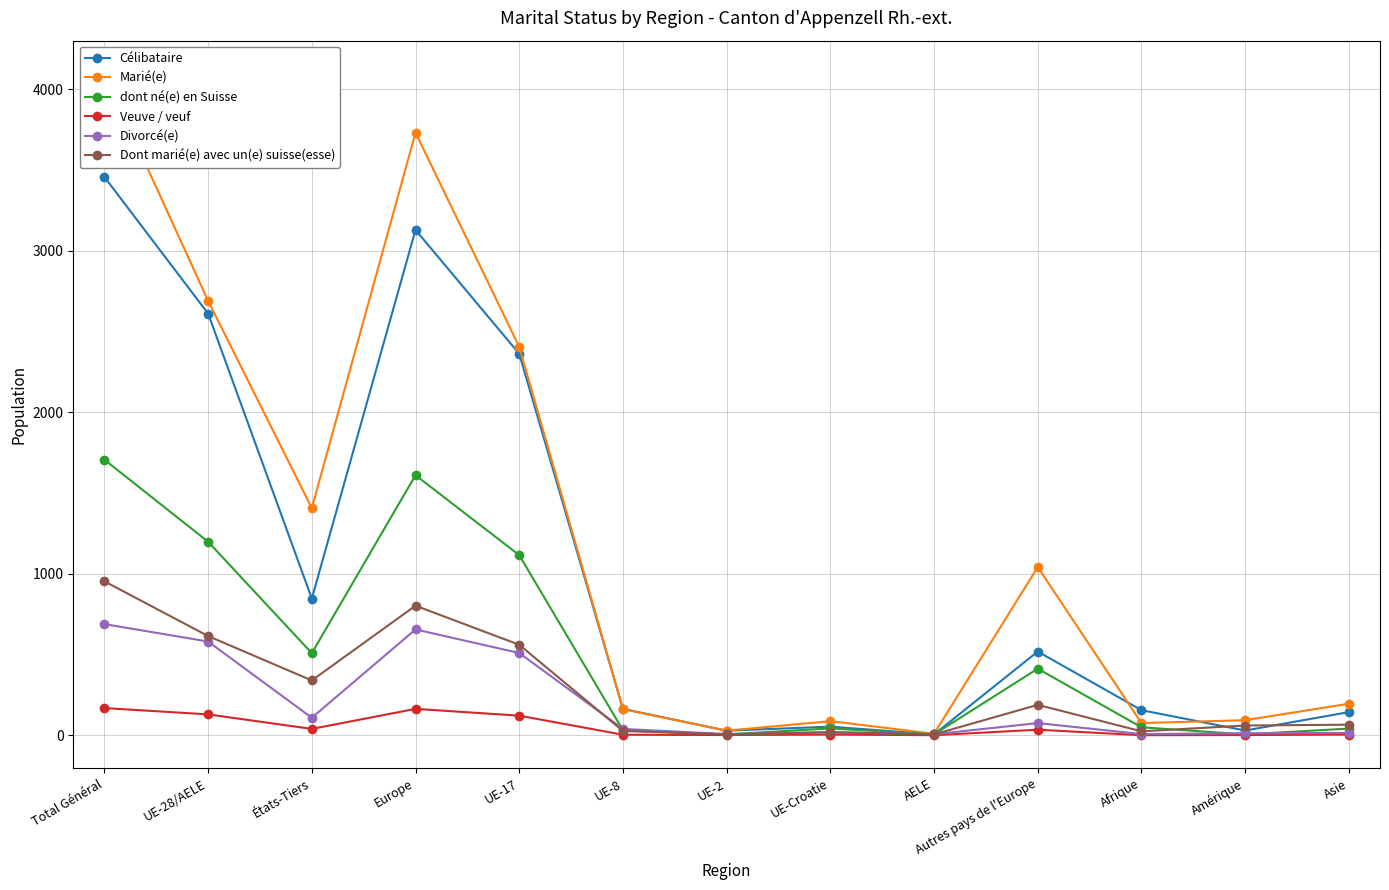

Is the value of Veuve / veuf at Total Général greater than the value of Célibataire at Autres pays de l'Europe?

No